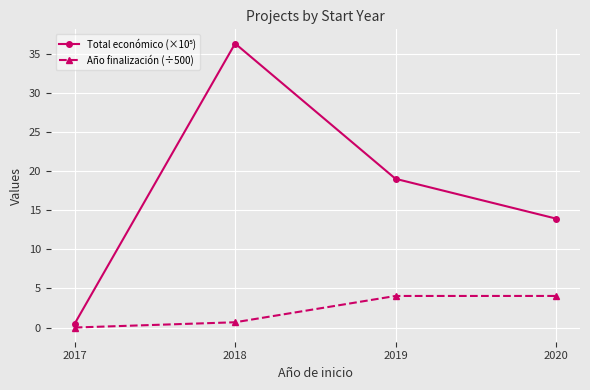

What is the greatest value displayed?

36.4